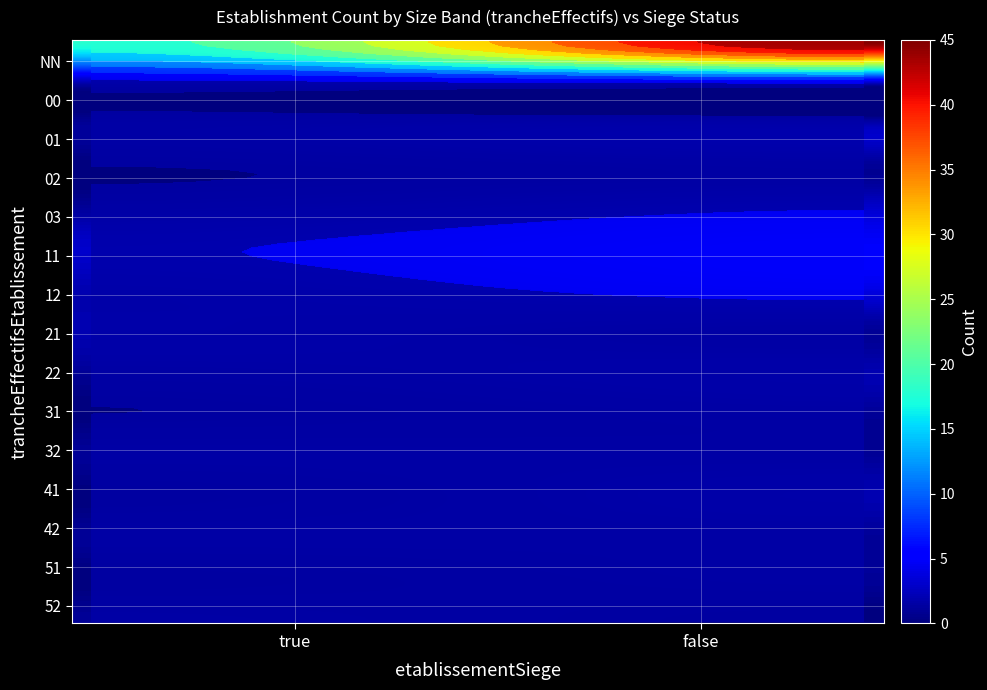

The 31 series shows 1 at false. True or false?

True